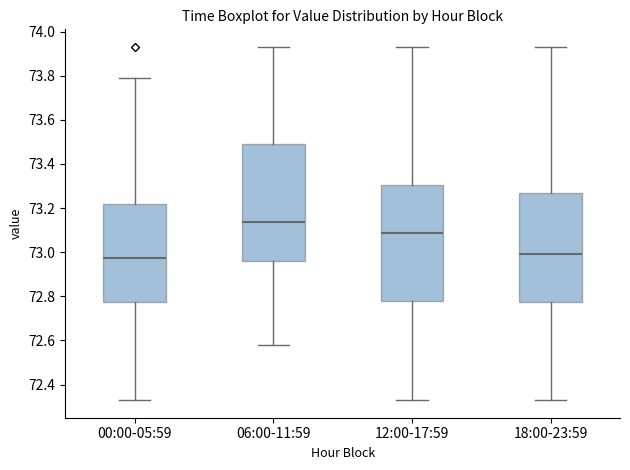

Reading left to right, read every box against the y-axis: the position of its median line, the range the box covers, and the ends of its whiskers. The values are not printed on the chart, so give them approximately, as read against the axis.

00:00-05:59: median 72.98, box 72.78 to 73.22, whiskers 72.34 to 73.80
06:00-11:59: median 73.14, box 72.96 to 73.50, whiskers 72.58 to 73.94
12:00-17:59: median 73.08, box 72.78 to 73.30, whiskers 72.34 to 73.94
18:00-23:59: median 73.00, box 72.78 to 73.28, whiskers 72.34 to 73.94